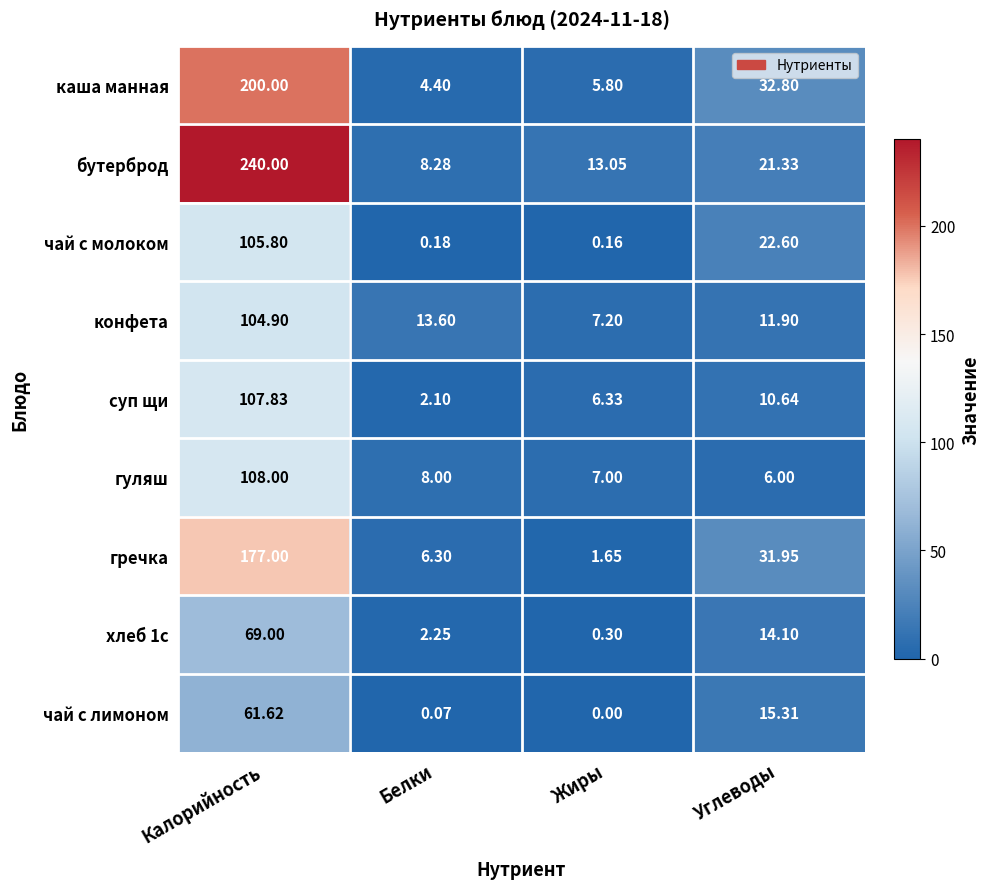

Rank the series at Белки from lowest to highest value.

чай с лимоном, чай с молоком, суп щи, хлеб 1с, каша манная, гречка, гуляш, бутерброд, конфета